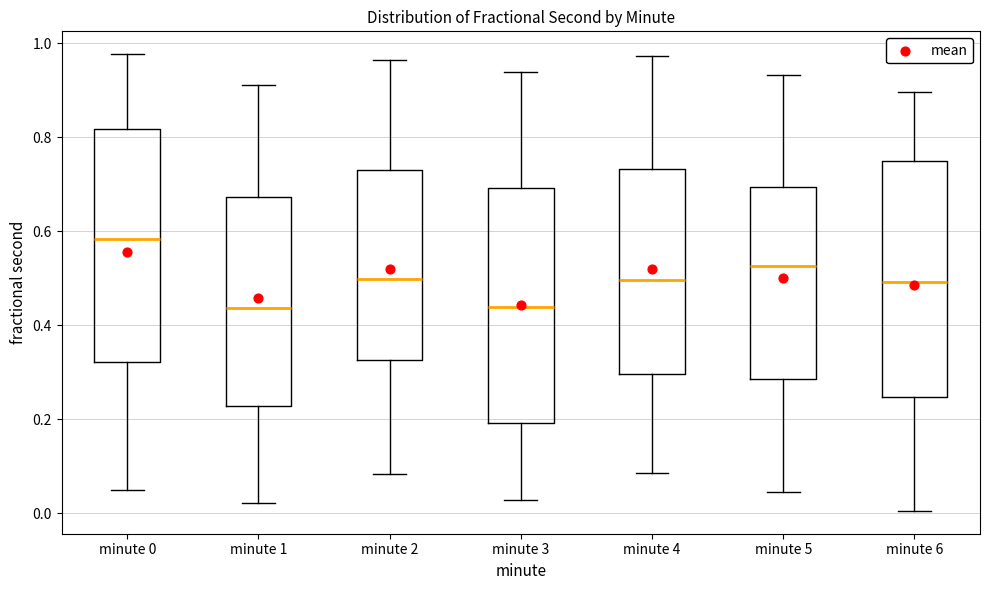

Reading left to right, transcribe this box plot: for each box, give where its median line is, the range the box spans, and where its two whiskers end, as read against the y-axis. The values are not printed on the chart, so give them approximately, as read against the axis.

minute 0: median 0.58, box 0.32 to 0.82, whiskers 0.04 to 0.98
minute 1: median 0.44, box 0.22 to 0.68, whiskers 0.02 to 0.92
minute 2: median 0.50, box 0.32 to 0.74, whiskers 0.08 to 0.96
minute 3: median 0.44, box 0.20 to 0.70, whiskers 0.02 to 0.94
minute 4: median 0.50, box 0.30 to 0.74, whiskers 0.08 to 0.98
minute 5: median 0.52, box 0.28 to 0.70, whiskers 0.04 to 0.94
minute 6: median 0.50, box 0.24 to 0.74, whiskers 0.00 to 0.90